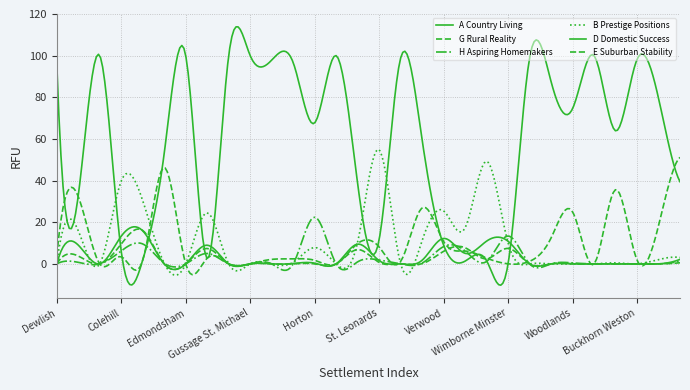

How many lines are shown in the chart?

6